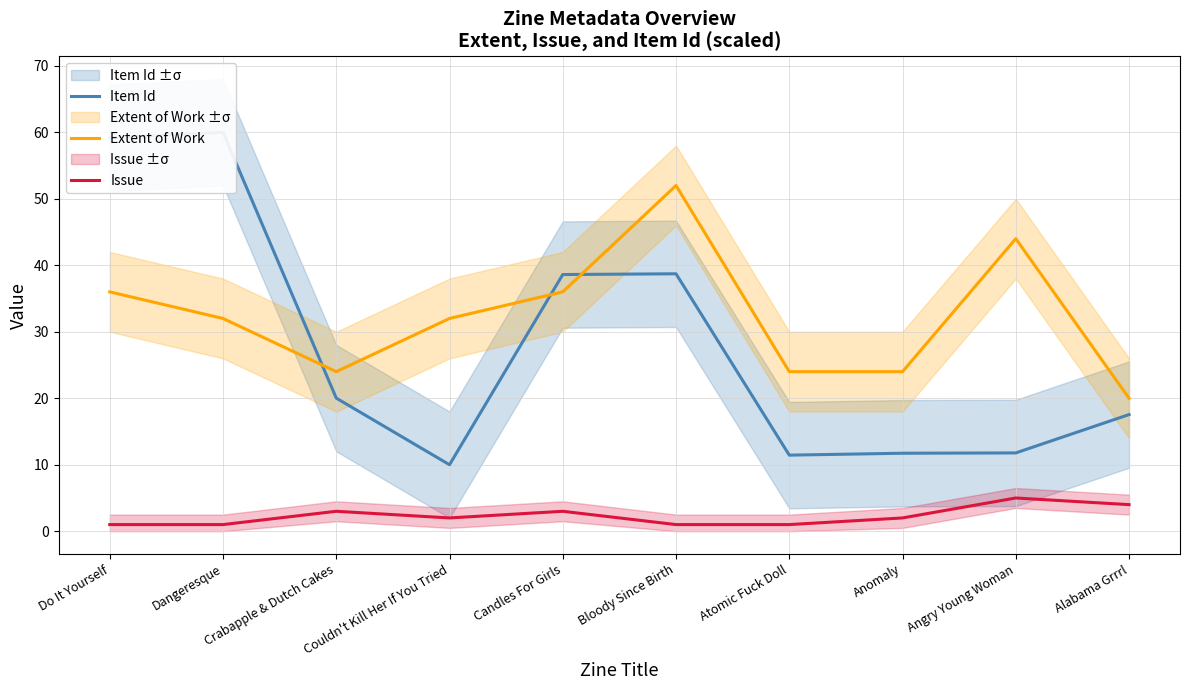

What is the greatest value displayed?

60.0